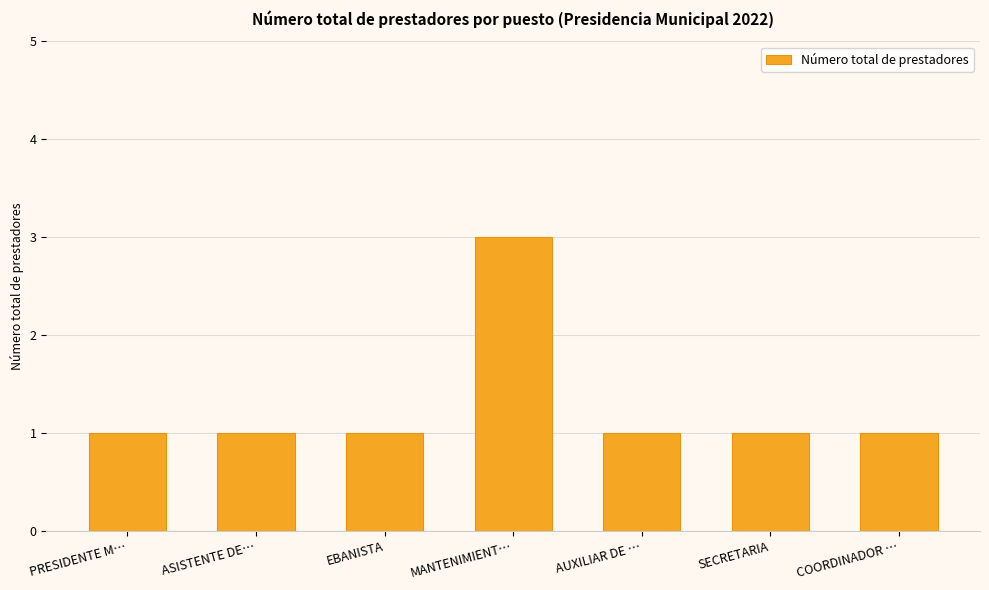

Are the bars horizontal?

No